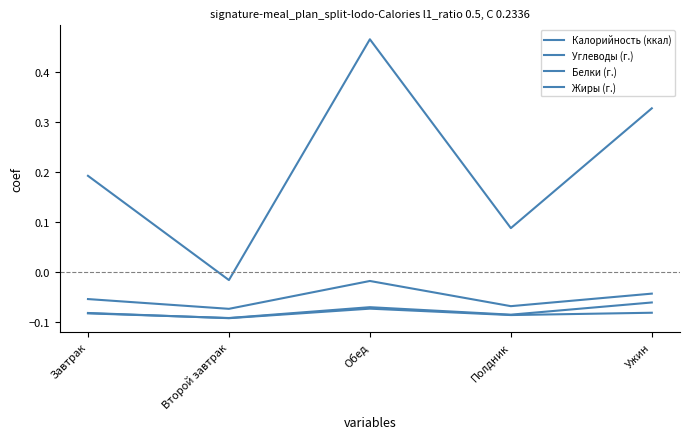

How many lines are shown in the chart?

4